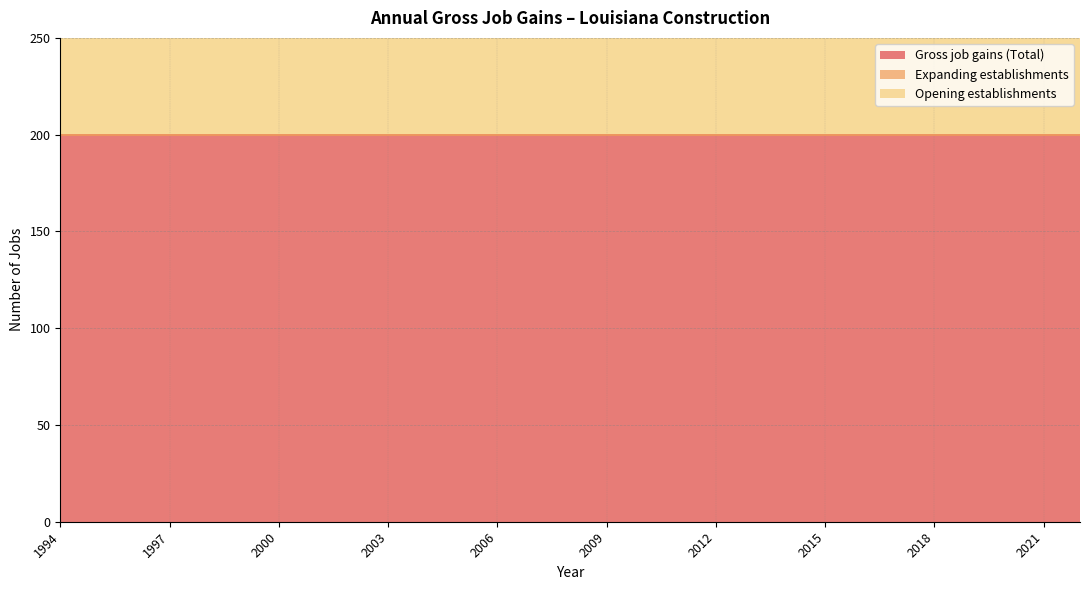

What is the approximate value of Gross job gains (Total) at 2017?

200